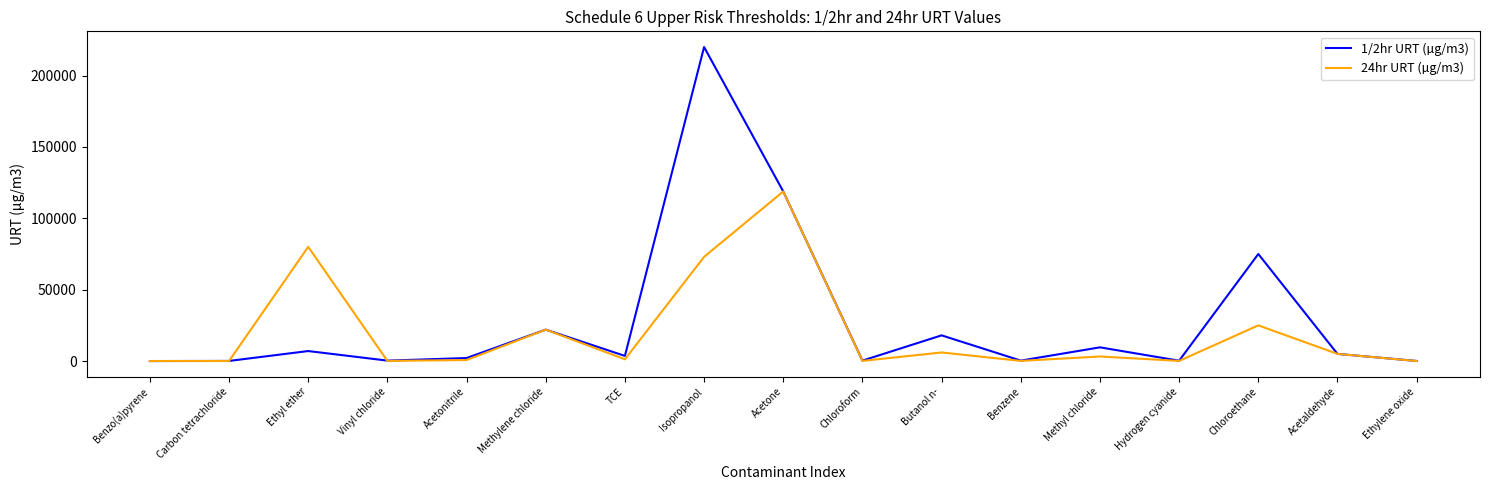

The 24hr URT (µg/m3) series shows 38148.6 at Methylene chloride. True or false?

False